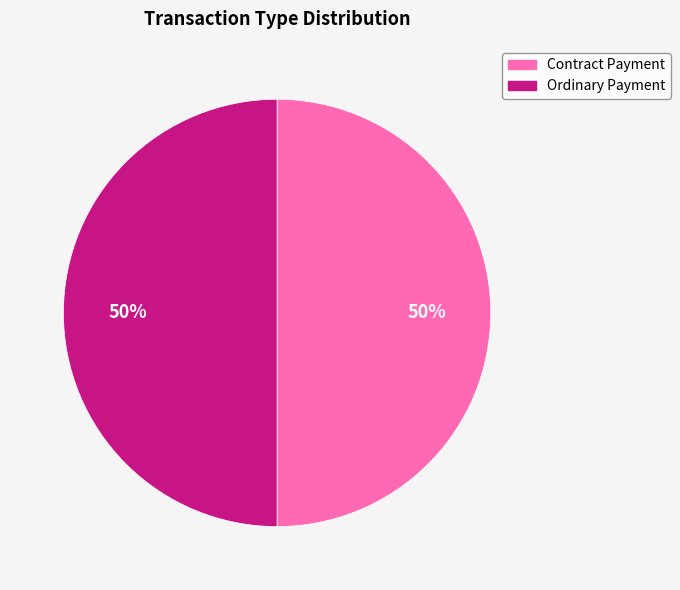

How many segments does this pie chart have?

2